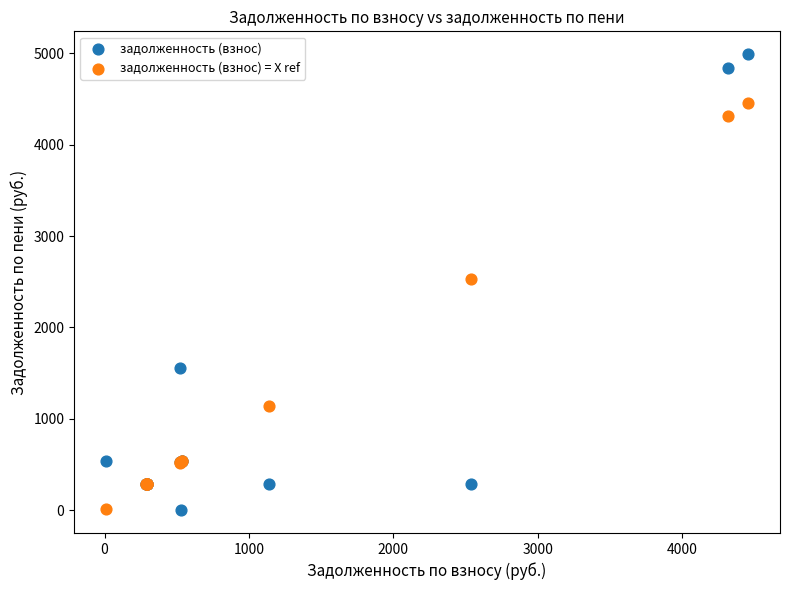

In the задолженность (взнос) = X ref series, what Y value is closest to 2232?

2534.6